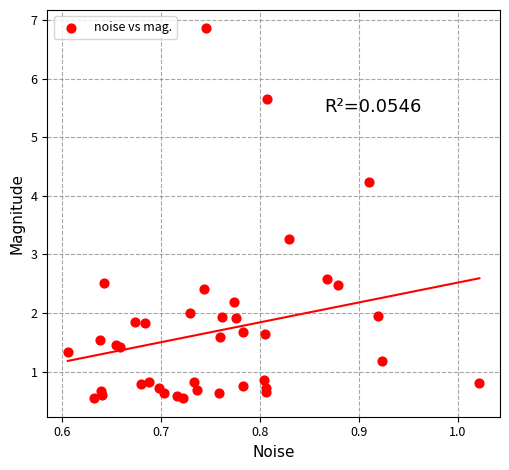

What Y value in the scatter plot is closest to 3?

3.3